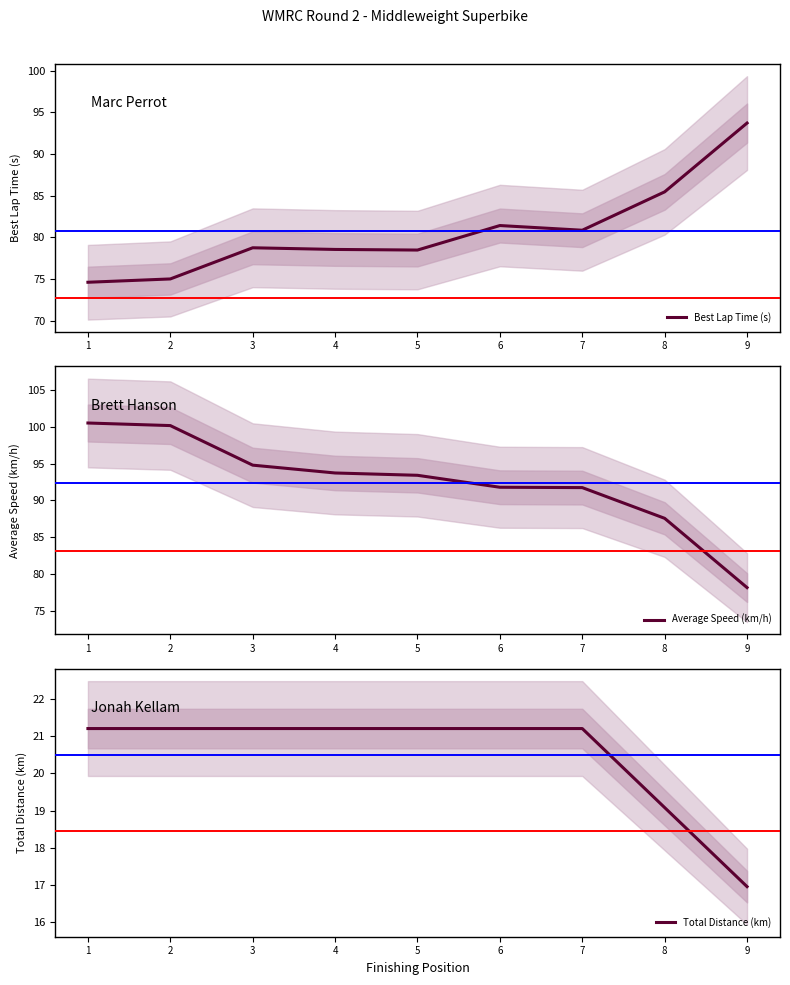

Where does the Average Speed (km/h) series first go above 93?

1